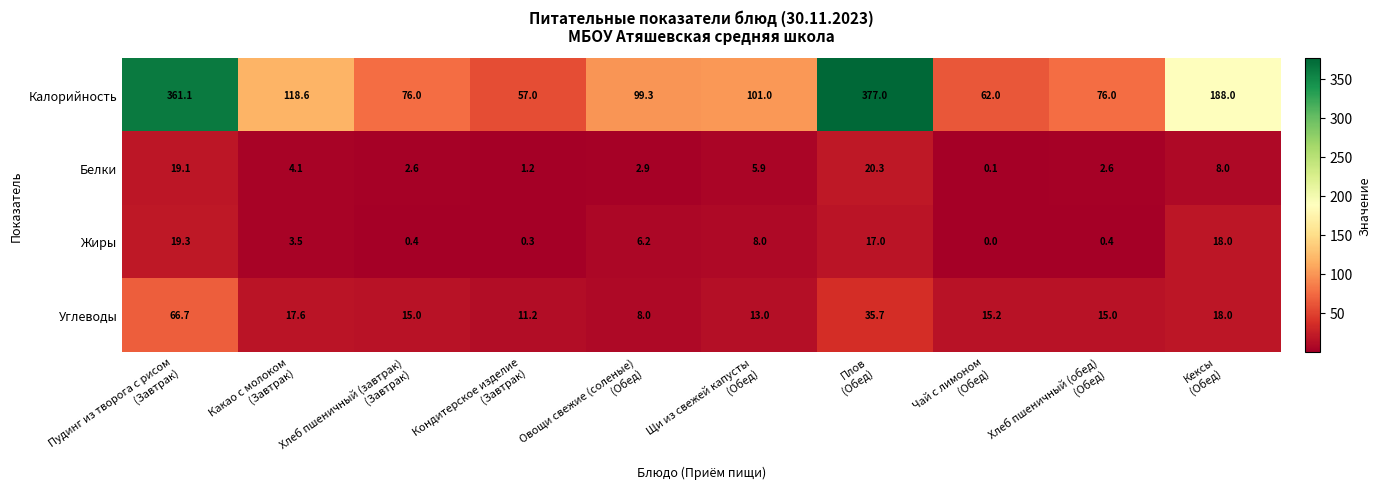

Which series has the widest spread of values?

Калорийность